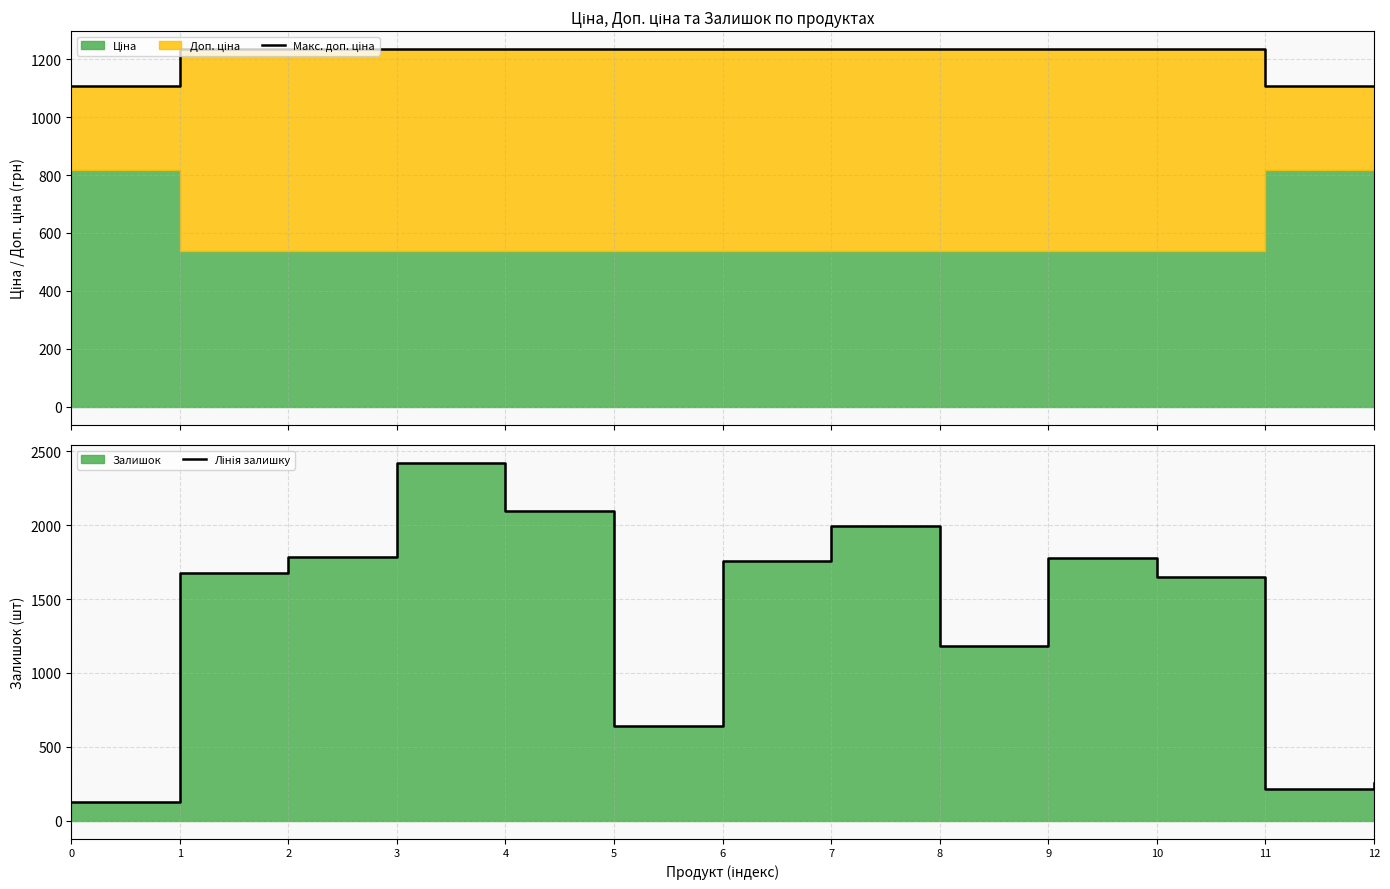

Reading left to right, transcribe all the data shown in this chart.

Макс. доп. ціна: 0=1109.2	1=1235.4	2=1235.4	3=1235.4	4=1235.4	5=1235.4	6=1235.4	7=1235.4	8=1235.4	9=1235.4	10=1235.4	11=1109.2	12=1109.2
Лінія залишку: 0=125.0	1=1674.0	2=1786.0	3=2419.0	4=2096.0	5=640.0	6=1757.0	7=1992.0	8=1180.0	9=1777.0	10=1649.0	11=215.0	12=256.0